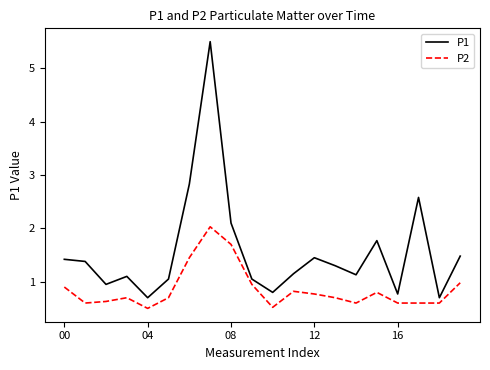

What is the difference between the maximum and minimum values in the P2 series?

1.5